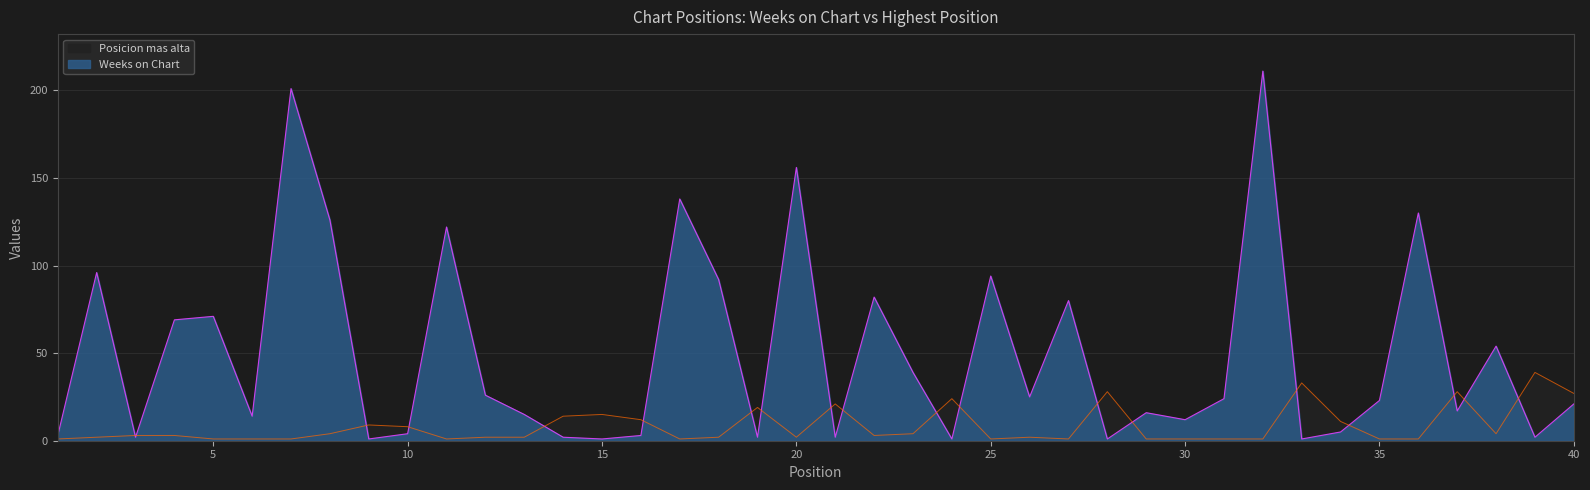

What value does the Weeks on Chart series have at 23, to the nearest 10?

40